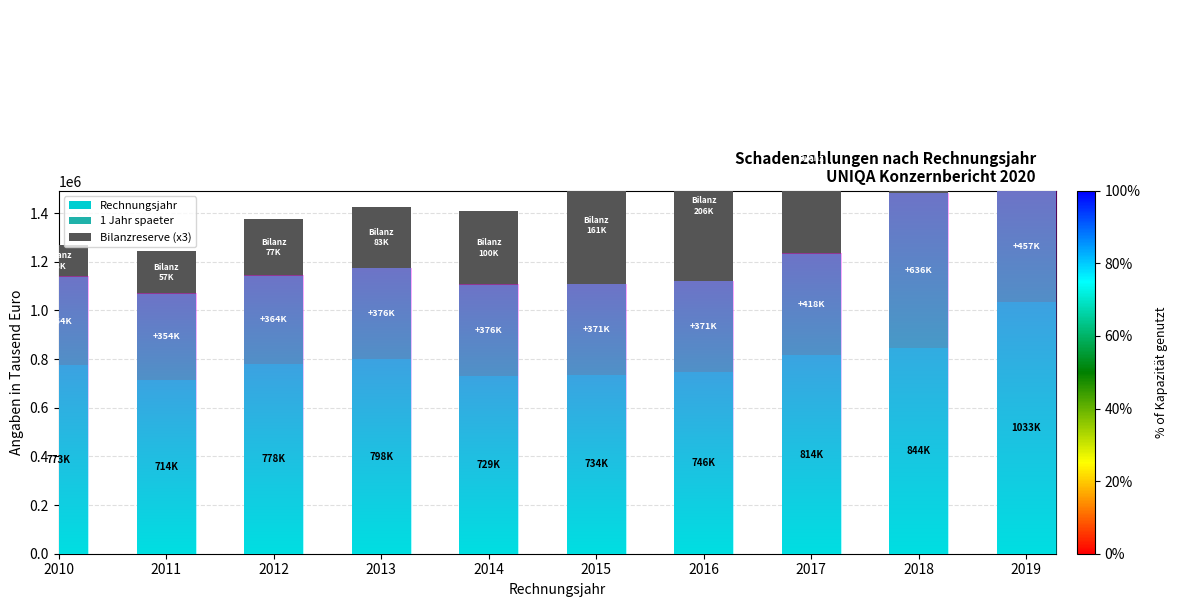

How many data points in Bilanzreserve (x3) are less than 483510?

5